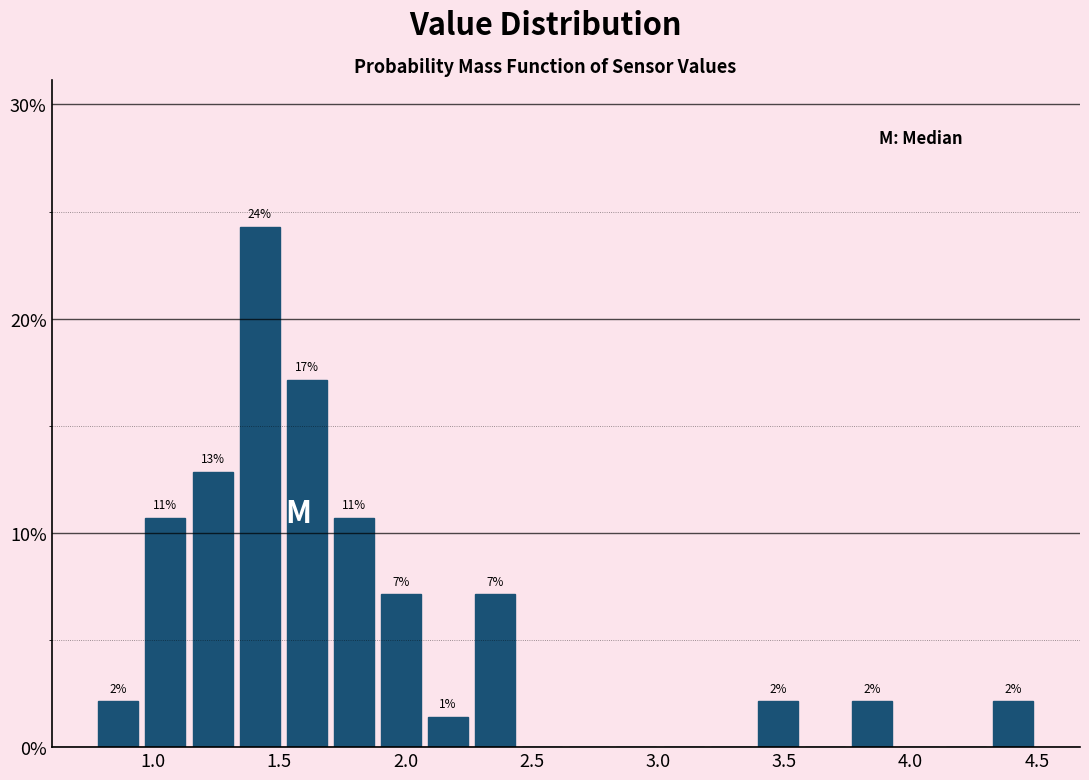

Read against the x-axis, roughly where is the centre of the tallest bar?

1.40